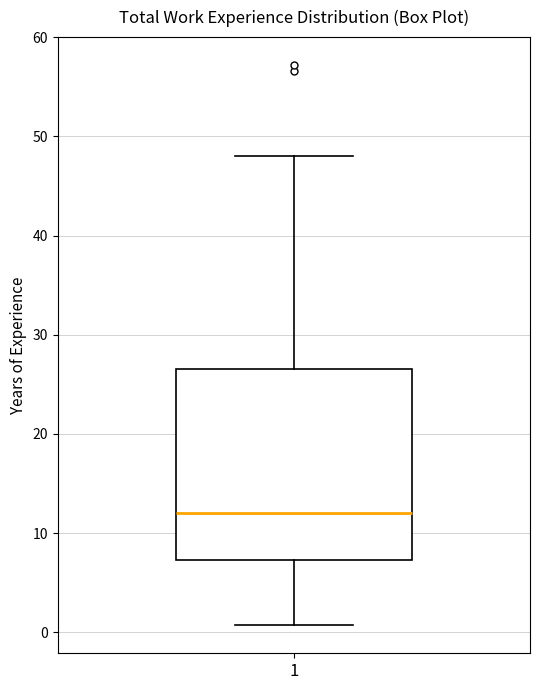

Where does the upper whisker of the box at x = 1 end on the y-axis? The values are not printed on the chart, so give them approximately, as read against the axis.

48